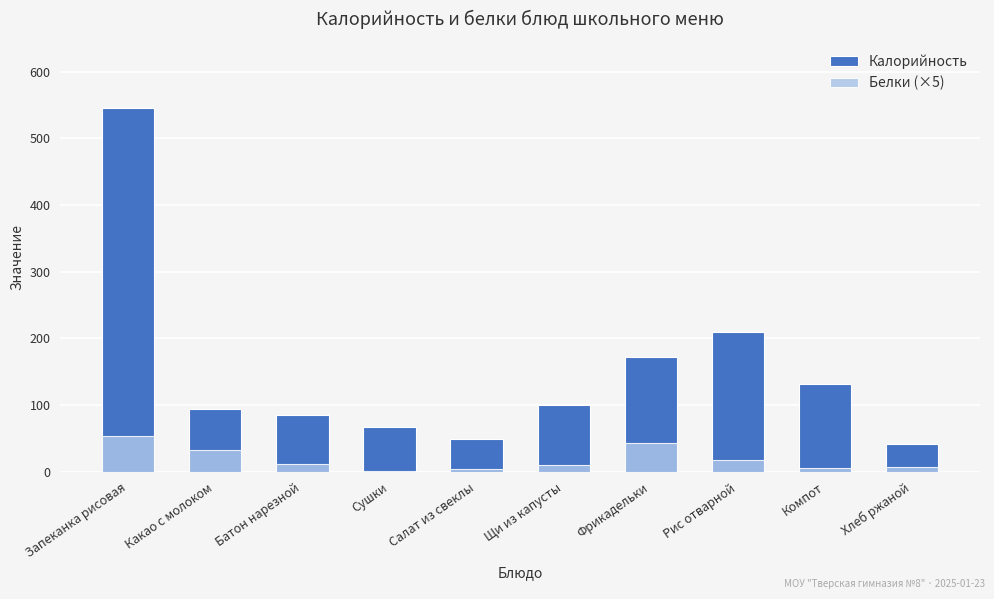

Which series has the largest total across all categories?

Калорийность